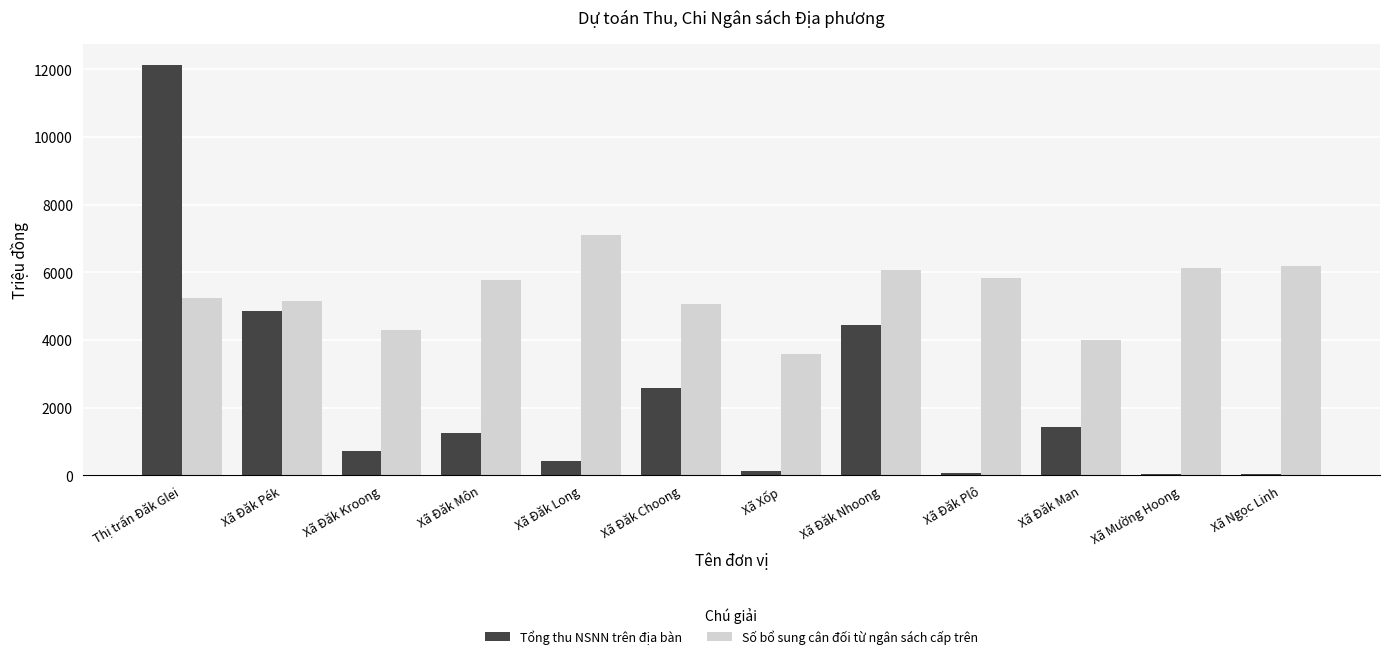

List the series in order of their overall mean, highest first.

Số bổ sung cân đối từ ngân sách cấp trên, Tổng thu NSNN trên địa bàn